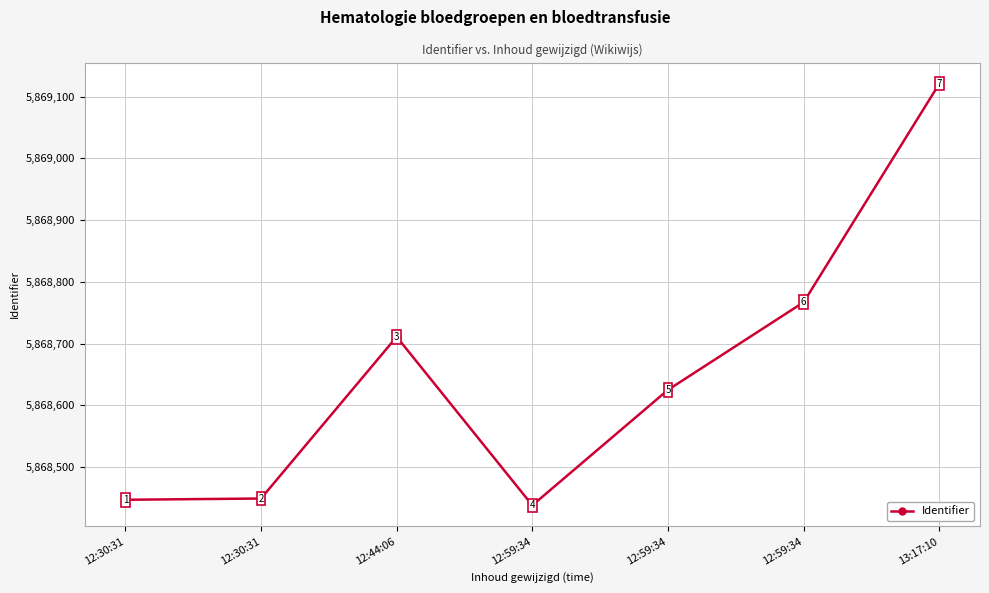

What is the difference between the maximum and minimum values?

683